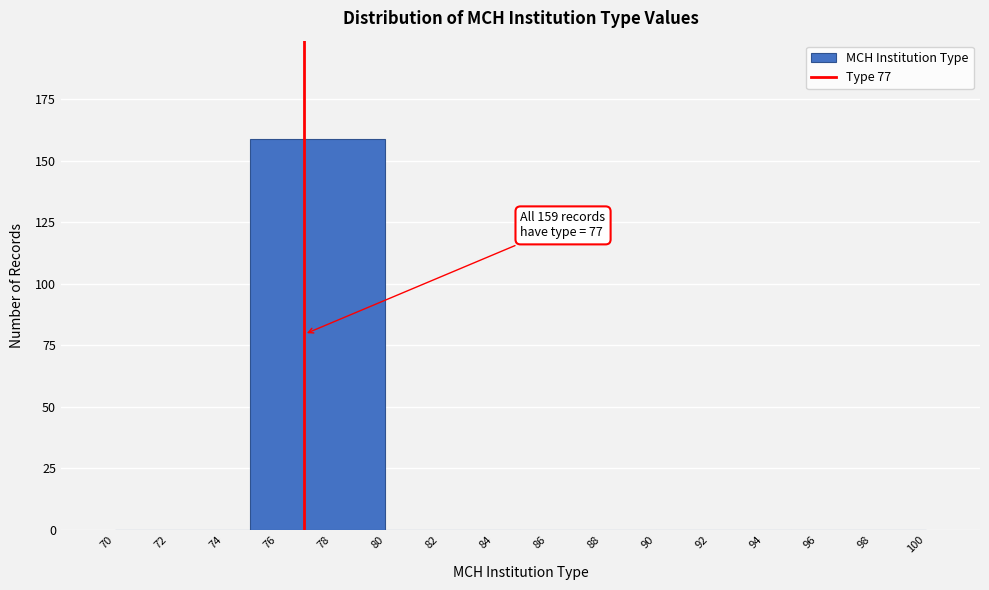

Which range on the x-axis has the tallest bar?

75 to 80